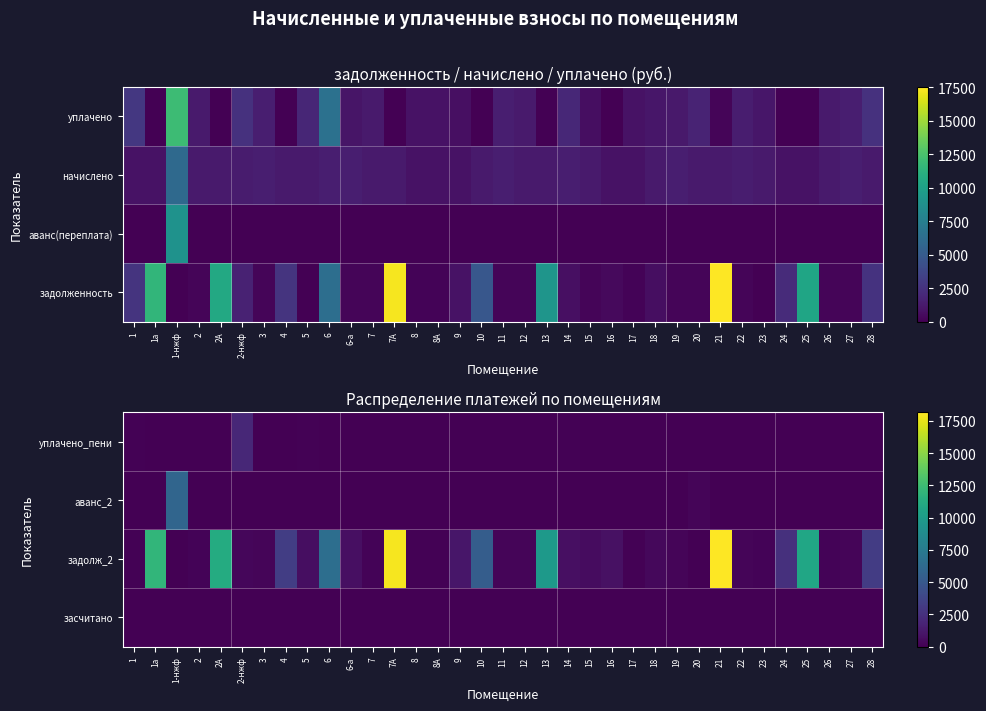

Rank the categories by аванс_2 value from highest to lowest.

1-нжф, 20, 1, 1а, 2, 2А, 2-нжф, 3, 4, 5, 6, 6-а, 7, 7А, 8, 8А, 9, 10, 11, 12, 13, 14, 15, 16, 17, 18, 19, 21, 22, 23, 24, 25, 26, 27, 28